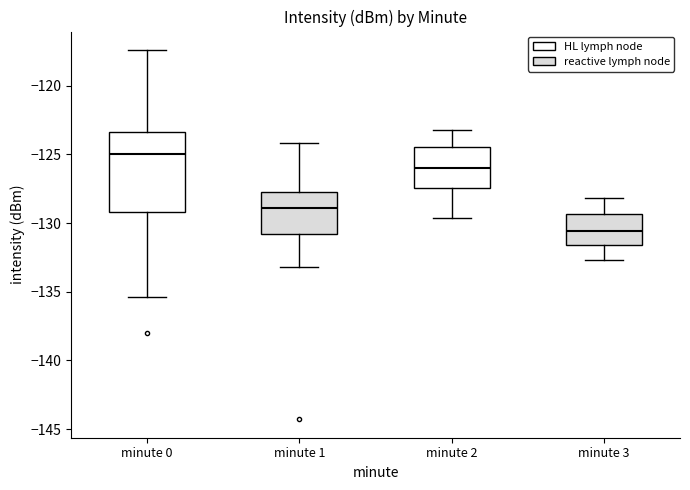

Comparing the boxes themselves (not the whiskers), which one is the tallest?

minute 0